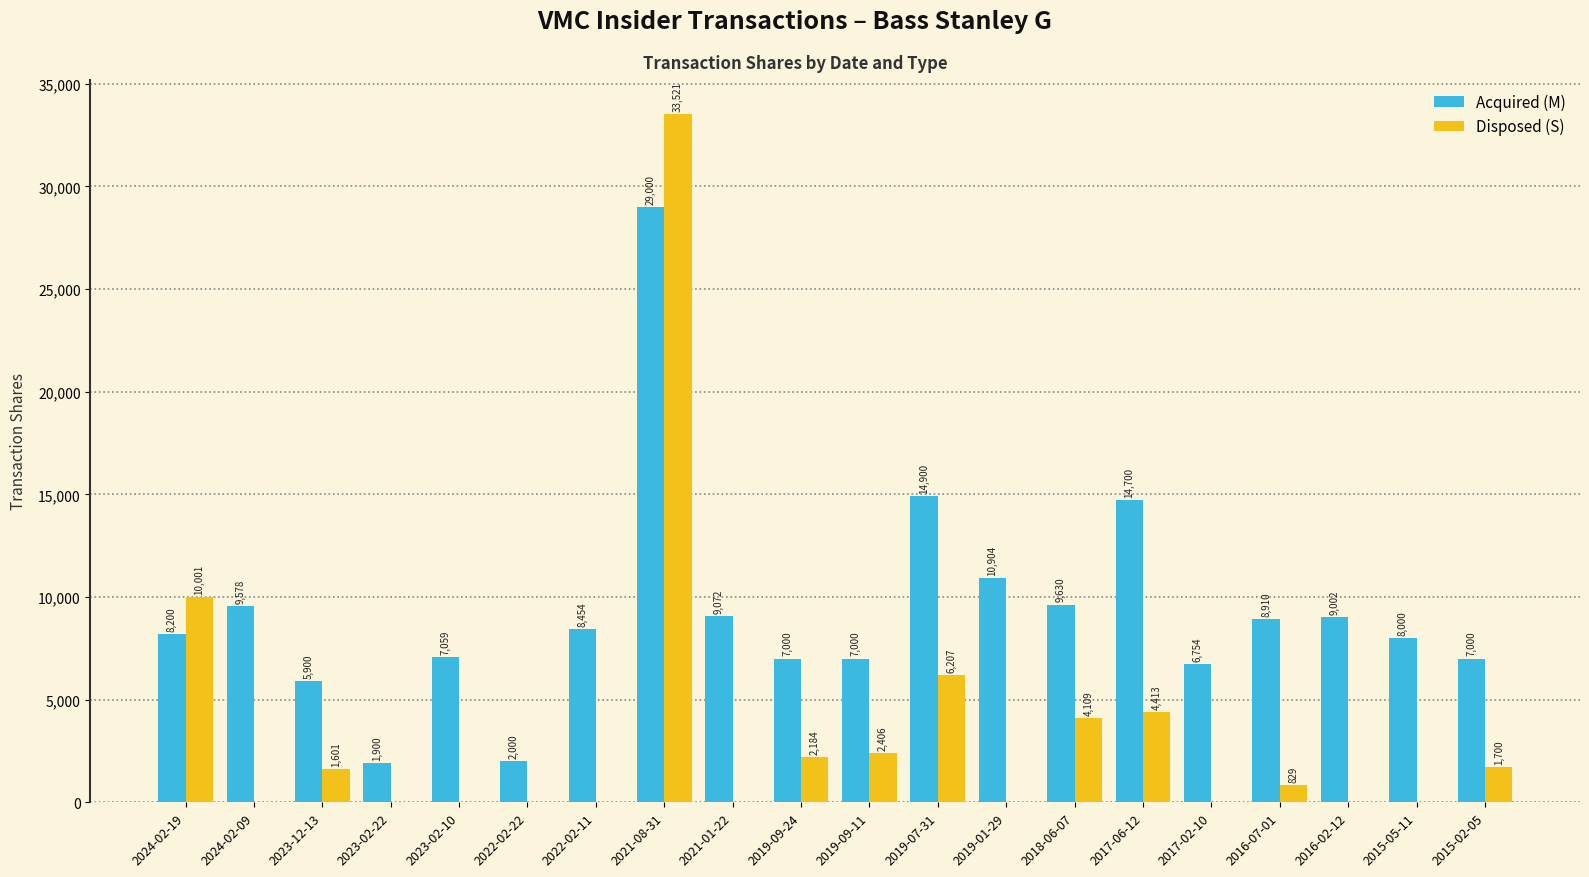

Reading left to right, what are all the values shown in this chart?

Acquired (M): 2024-02-19=8200	2024-02-09=9578	2023-12-13=5900	2023-02-22=1900	2023-02-10=7059	2022-02-22=2000	2022-02-11=8454	2021-08-31=29000	2021-01-22=9072	2019-09-24=7000	2019-09-11=7000	2019-07-31=14900	2019-01-29=10904	2018-06-07=9630	2017-06-12=14700	2017-02-10=6754	2016-07-01=8910	2016-02-12=9002	2015-05-11=8000	2015-02-05=7000
Disposed (S): 2024-02-19=10001	2024-02-09=0	2023-12-13=1601	2023-02-22=0	2023-02-10=0	2022-02-22=0	2022-02-11=0	2021-08-31=33521	2021-01-22=0	2019-09-24=2184	2019-09-11=2406	2019-07-31=6207	2019-01-29=0	2018-06-07=4109	2017-06-12=4413	2017-02-10=0	2016-07-01=829	2016-02-12=0	2015-05-11=0	2015-02-05=1700